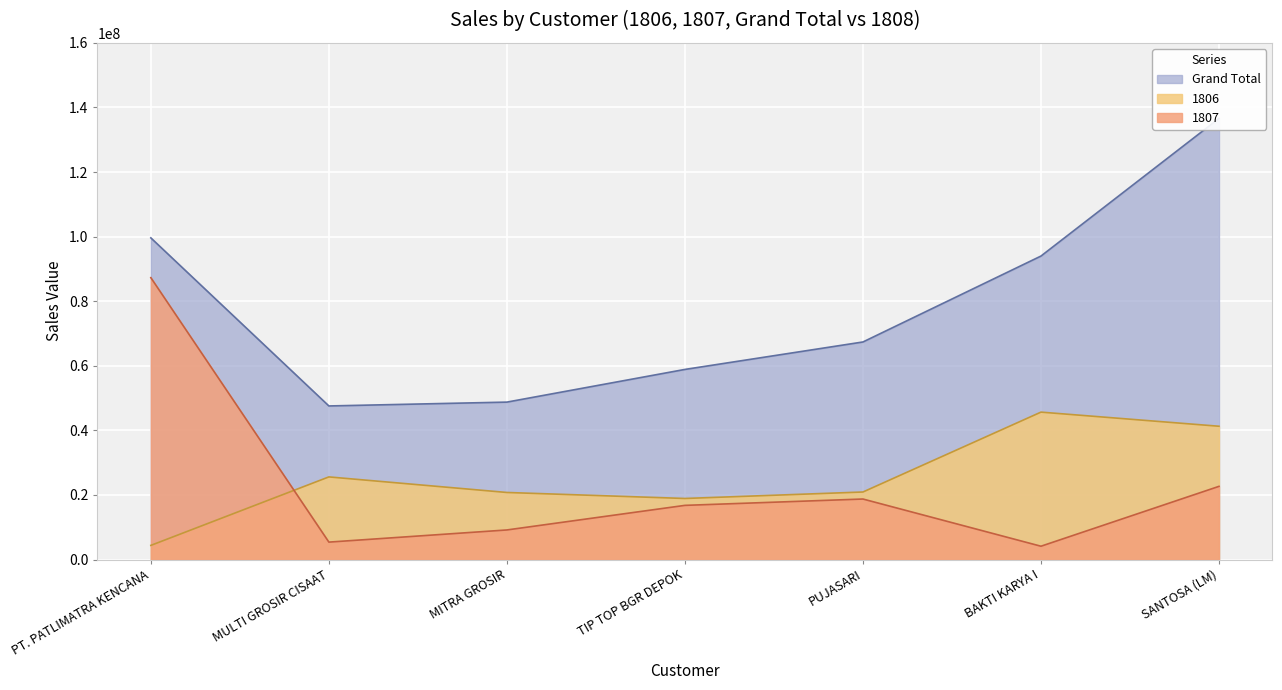

Rank the series at BAKTI KARYA I from highest to lowest value.

Grand Total, 1806, 1807